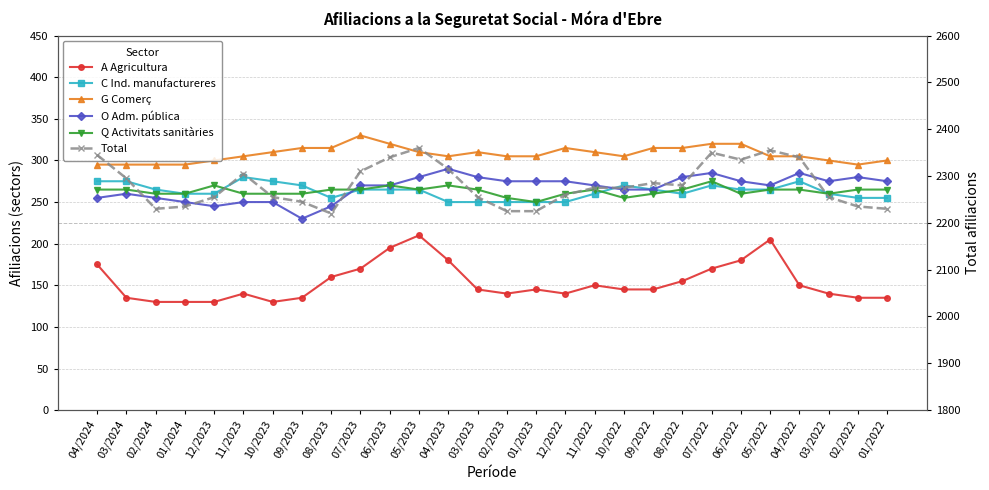

Reading left to right, list all the values displayed in this chart.

A Agricultura: 04/2024=175	03/2024=135	02/2024=130	01/2024=130	12/2023=130	11/2023=140	10/2023=130	09/2023=135	08/2023=160	07/2023=170	06/2023=195	05/2023=210	04/2023=180	03/2023=145	02/2023=140	01/2023=145	12/2022=140	11/2022=150	10/2022=145	09/2022=145	08/2022=155	07/2022=170	06/2022=180	05/2022=205	04/2022=150	03/2022=140	02/2022=135	01/2022=135
C Ind. manufactureres: 04/2024=275	03/2024=275	02/2024=265	01/2024=260	12/2023=260	11/2023=280	10/2023=275	09/2023=270	08/2023=255	07/2023=265	06/2023=265	05/2023=265	04/2023=250	03/2023=250	02/2023=250	01/2023=250	12/2022=250	11/2022=260	10/2022=270	09/2022=265	08/2022=260	07/2022=270	06/2022=265	05/2022=265	04/2022=275	03/2022=260	02/2022=255	01/2022=255
G Comerç: 04/2024=295	03/2024=295	02/2024=295	01/2024=295	12/2023=300	11/2023=305	10/2023=310	09/2023=315	08/2023=315	07/2023=330	06/2023=320	05/2023=310	04/2023=305	03/2023=310	02/2023=305	01/2023=305	12/2022=315	11/2022=310	10/2022=305	09/2022=315	08/2022=315	07/2022=320	06/2022=320	05/2022=305	04/2022=305	03/2022=300	02/2022=295	01/2022=300
O Adm. pública: 04/2024=255	03/2024=260	02/2024=255	01/2024=250	12/2023=245	11/2023=250	10/2023=250	09/2023=230	08/2023=245	07/2023=270	06/2023=270	05/2023=280	04/2023=290	03/2023=280	02/2023=275	01/2023=275	12/2022=275	11/2022=270	10/2022=265	09/2022=265	08/2022=280	07/2022=285	06/2022=275	05/2022=270	04/2022=285	03/2022=275	02/2022=280	01/2022=275
Q Activitats sanitàries: 04/2024=265	03/2024=265	02/2024=260	01/2024=260	12/2023=270	11/2023=260	10/2023=260	09/2023=260	08/2023=265	07/2023=265	06/2023=270	05/2023=265	04/2023=270	03/2023=265	02/2023=255	01/2023=250	12/2022=260	11/2022=265	10/2022=255	09/2022=260	08/2022=265	07/2022=275	06/2022=260	05/2022=265	04/2022=265	03/2022=260	02/2022=265	01/2022=265
Total: 04/2024=2345	03/2024=2295	02/2024=2230	01/2024=2235	12/2023=2255	11/2023=2305	10/2023=2255	09/2023=2245	08/2023=2220	07/2023=2310	06/2023=2340	05/2023=2360	04/2023=2315	03/2023=2255	02/2023=2225	01/2023=2225	12/2022=2260	11/2022=2275	10/2022=2275	09/2022=2285	08/2022=2280	07/2022=2350	06/2022=2335	05/2022=2355	04/2022=2340	03/2022=2255	02/2022=2235	01/2022=2230